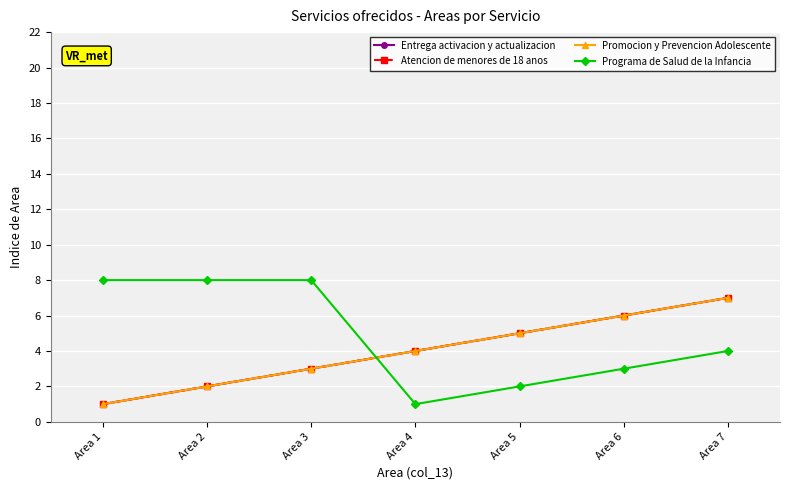

Is this an area chart (filled region under the line)?

No